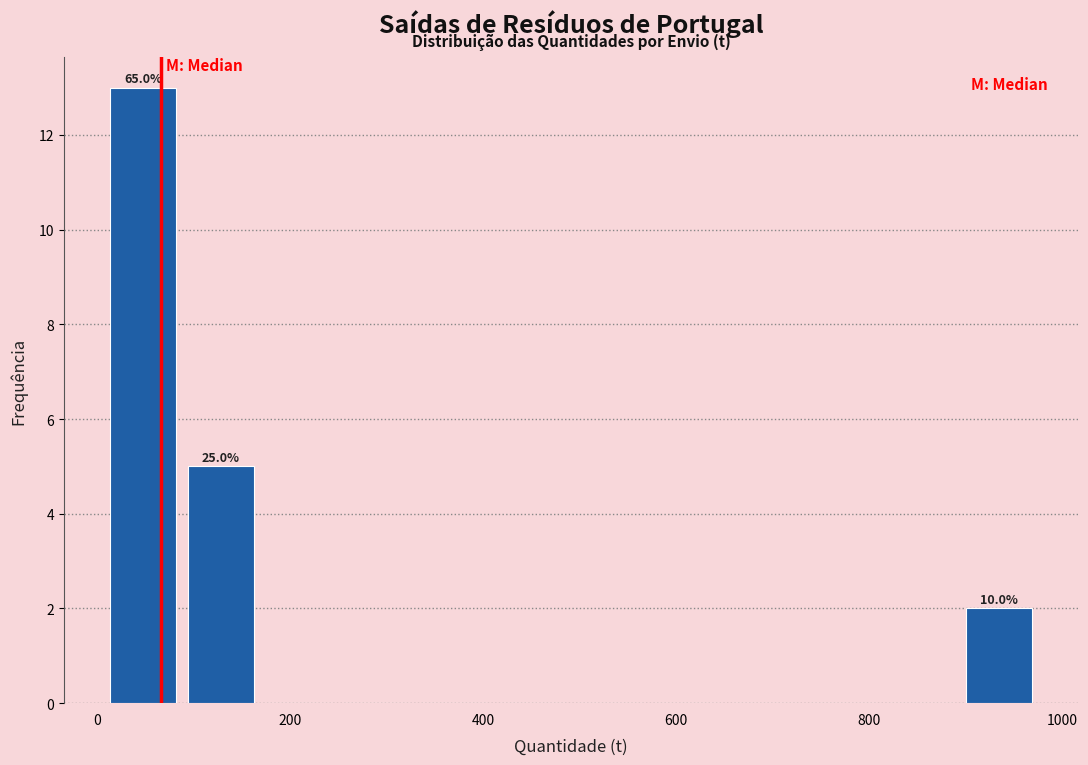

Over which range of the x-axis is the bar tallest?

0 to 80